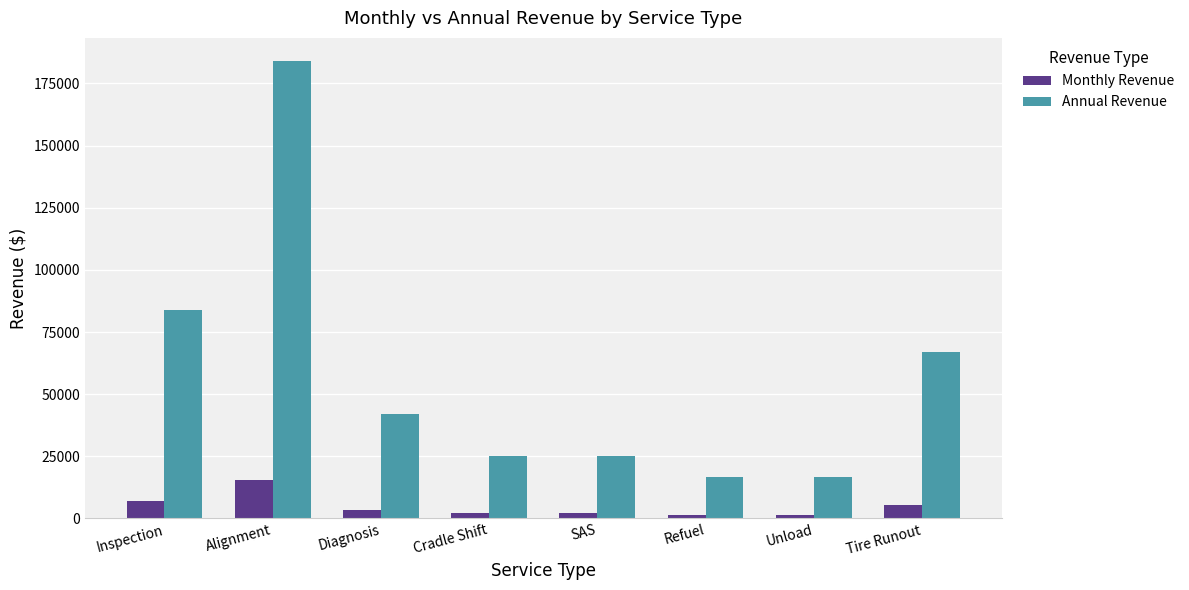

How many bars are there in total?

16